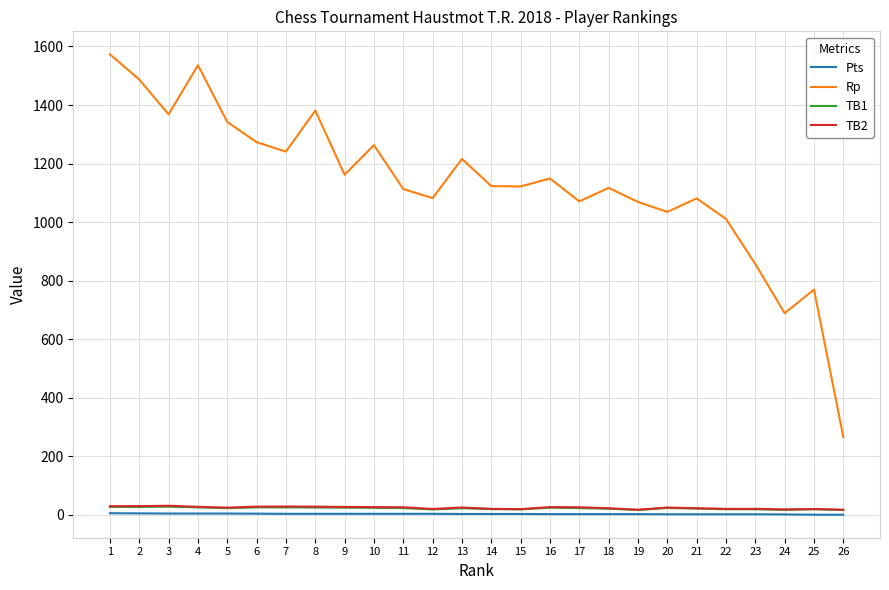

True or false: Pts and Rp cross at least once.

False